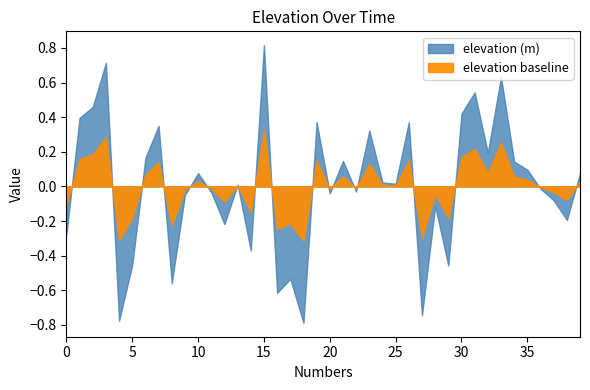

The value at 2002-07-01 is 172.5. True or false?

False